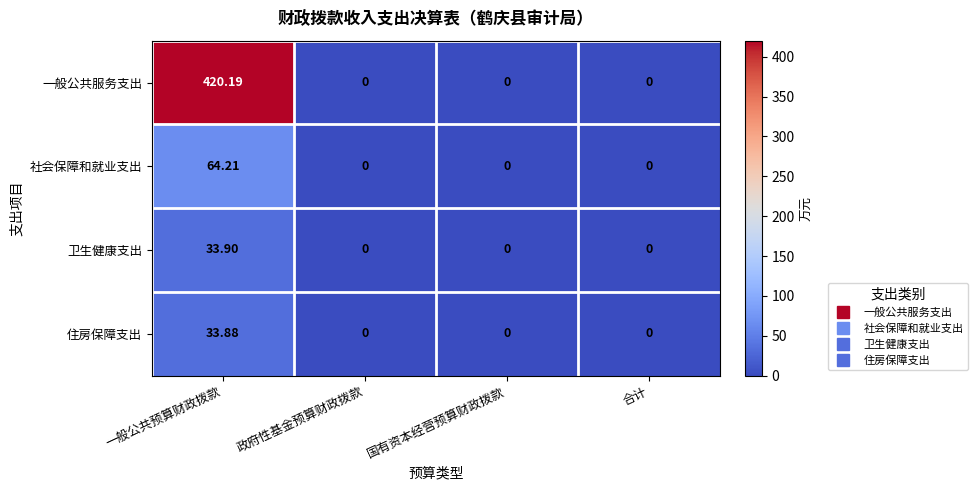

At which label does 住房保障支出 reach its peak?

一般公共预算财政拨款